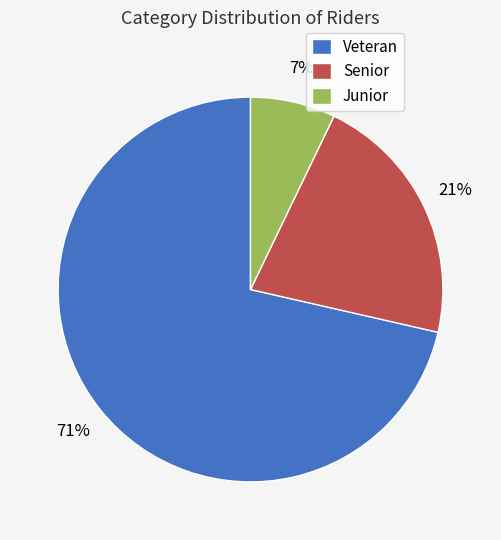

To the nearest percent, what percentage of the pie is Senior?

21%